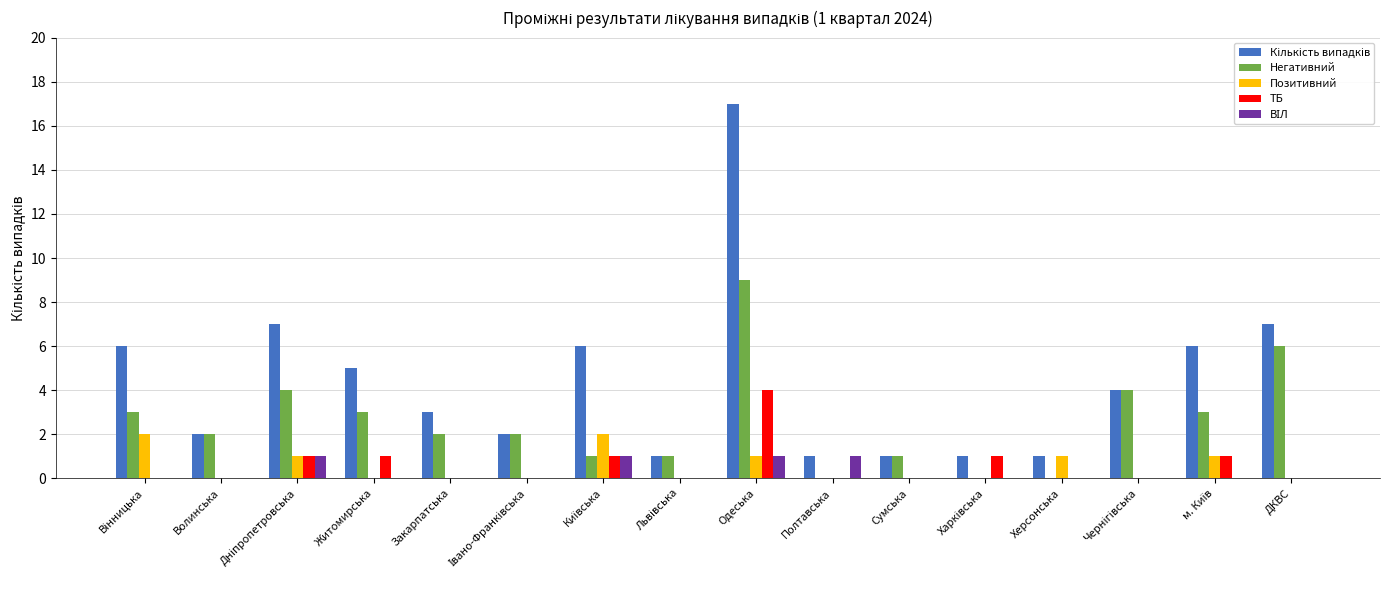

At which category is the sum across all series the highest?

Одеська